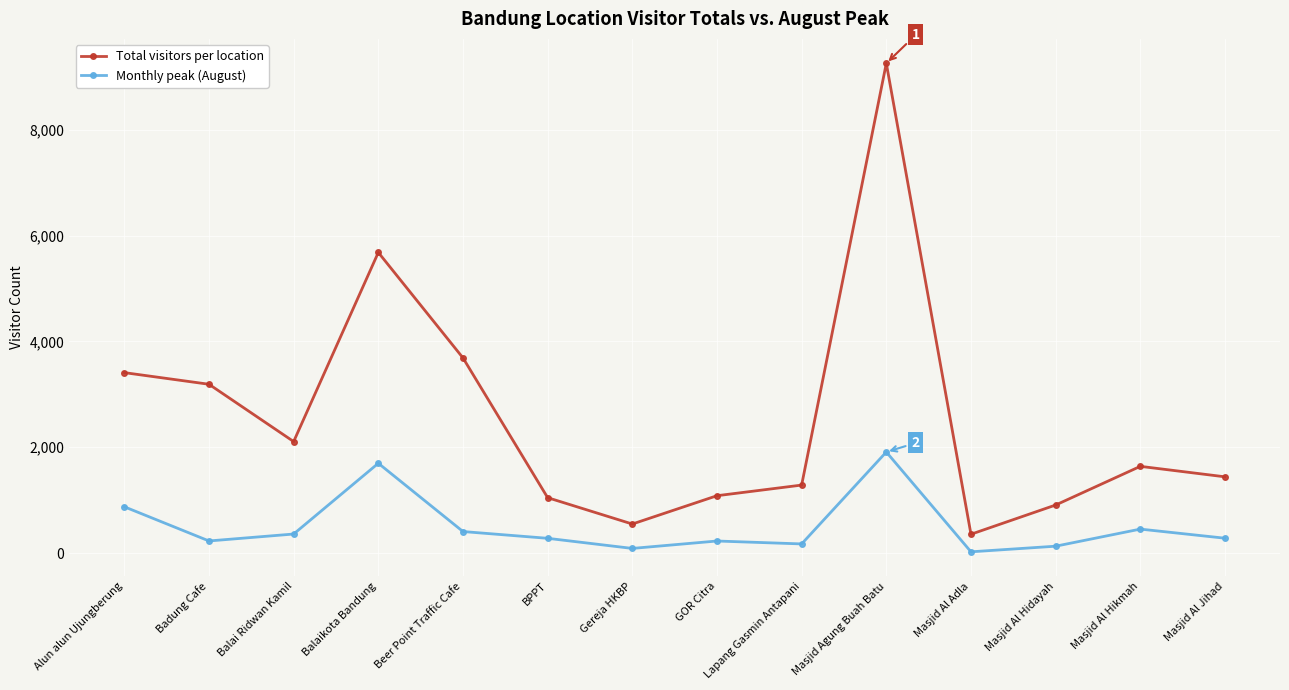

In Total visitors per location, how many points are higher than both neighbors (excluding endpoints)?

3